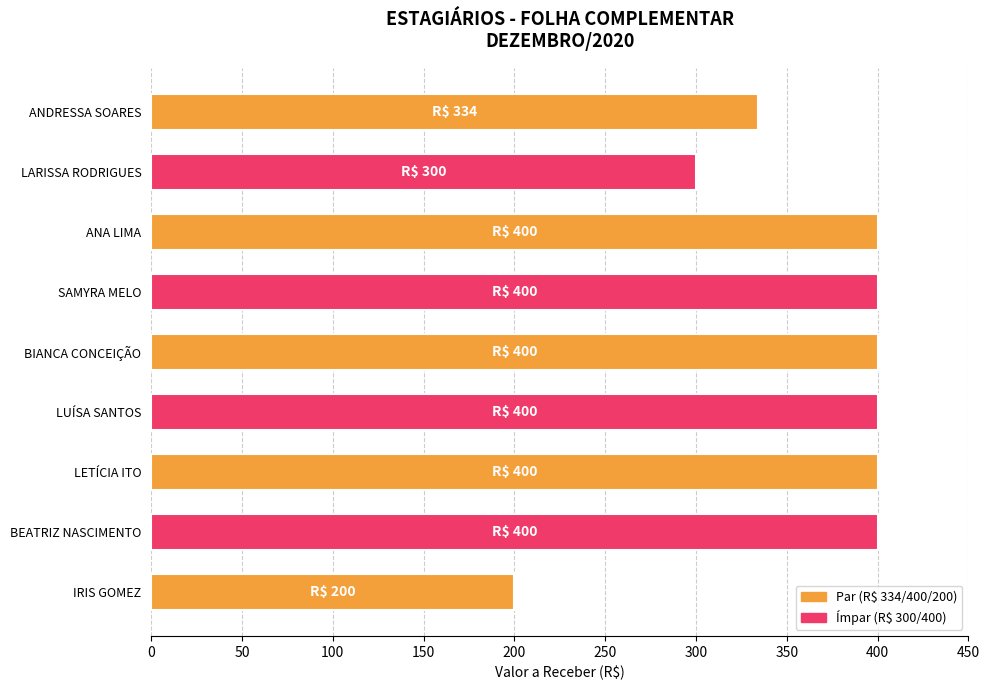

What is the minimum value shown in the chart?

200